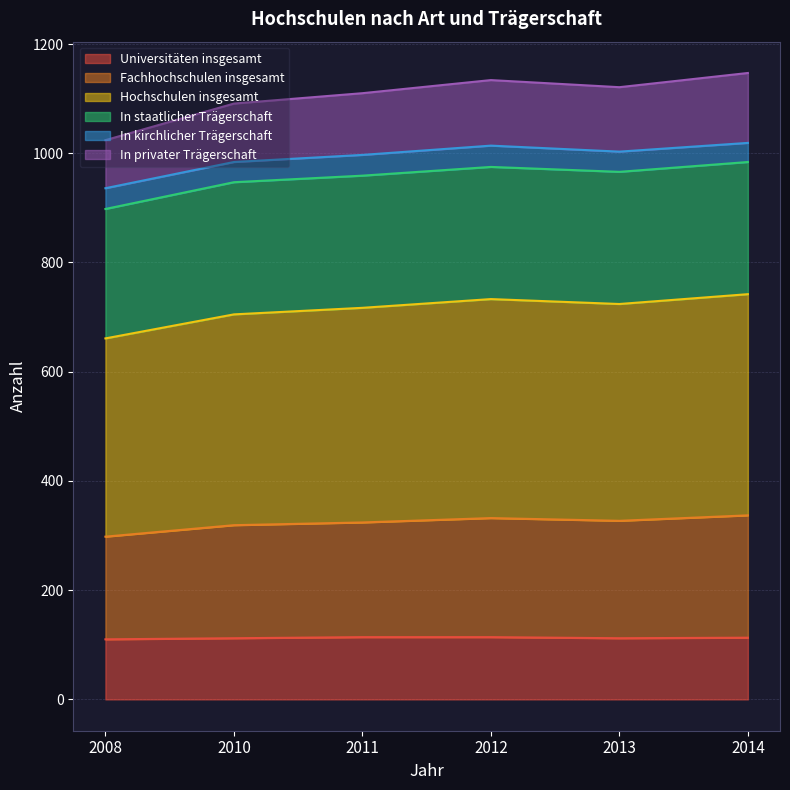

What is the maximum value shown in the chart?

1147